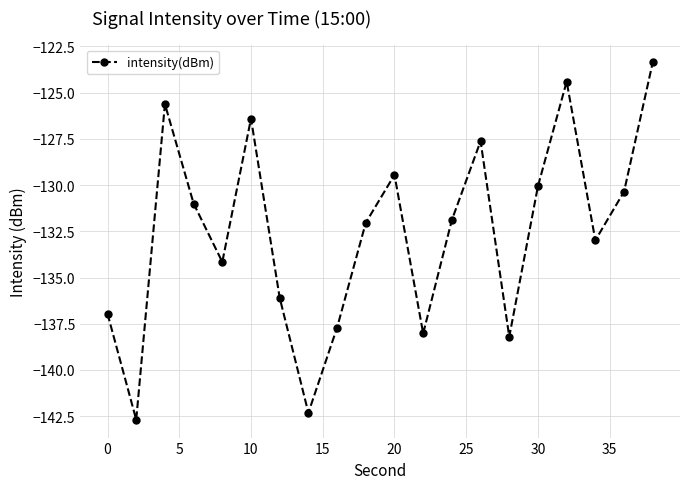

Reading right to left, what are all the values shown in this chart?

-123.4	-130.4	-133.0	-124.4	-130.1	-138.2	-127.6	-131.9	-138.0	-129.4	-132.0	-137.7	-142.3	-136.1	-126.4	-134.2	-131.0	-125.6	-142.7	-137.0